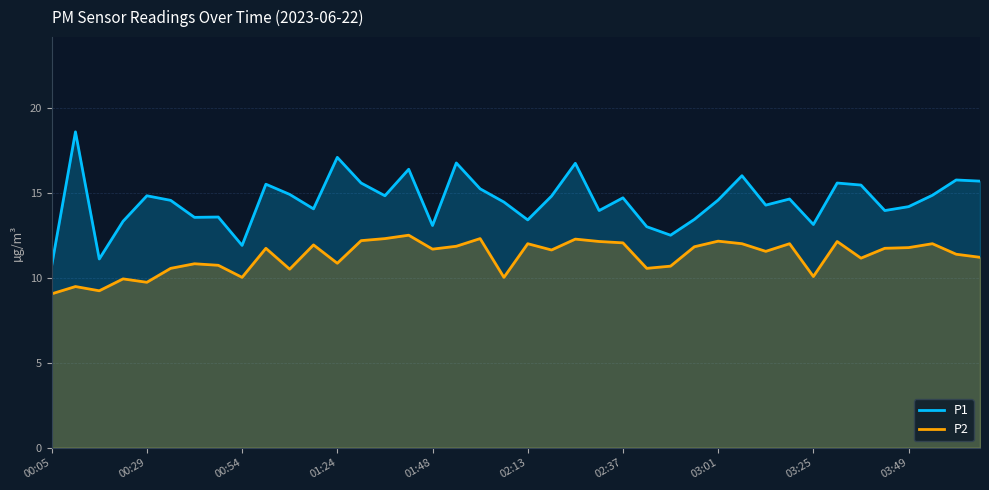

The P1 series shows 23.0 at 01:48. True or false?

False